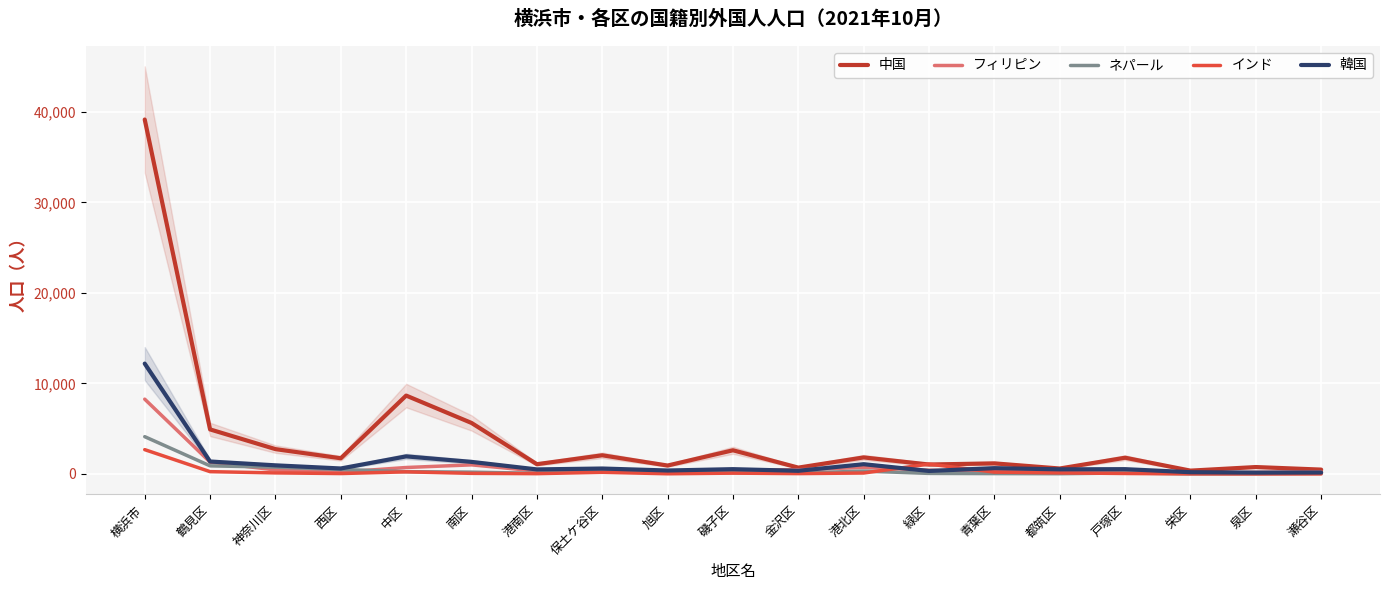

How many data points in ネパール are less than 140?

9